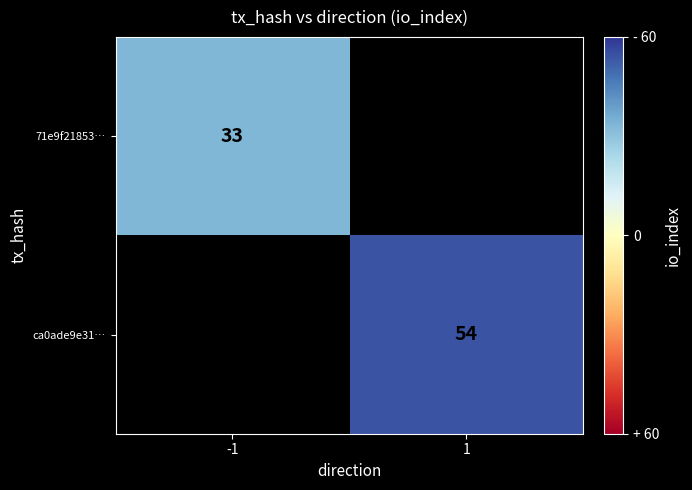

Is the value of ca0ade9e31… at 1 greater than the value of 71e9f21853… at -1?

Yes